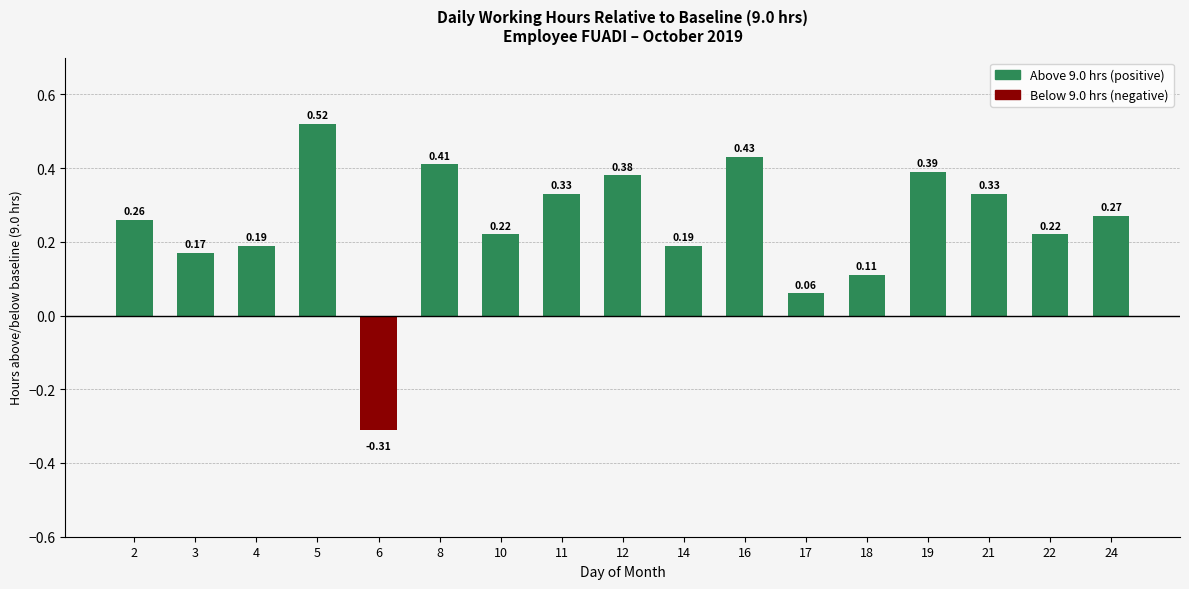

Which has a higher value, 22 or 4?

22